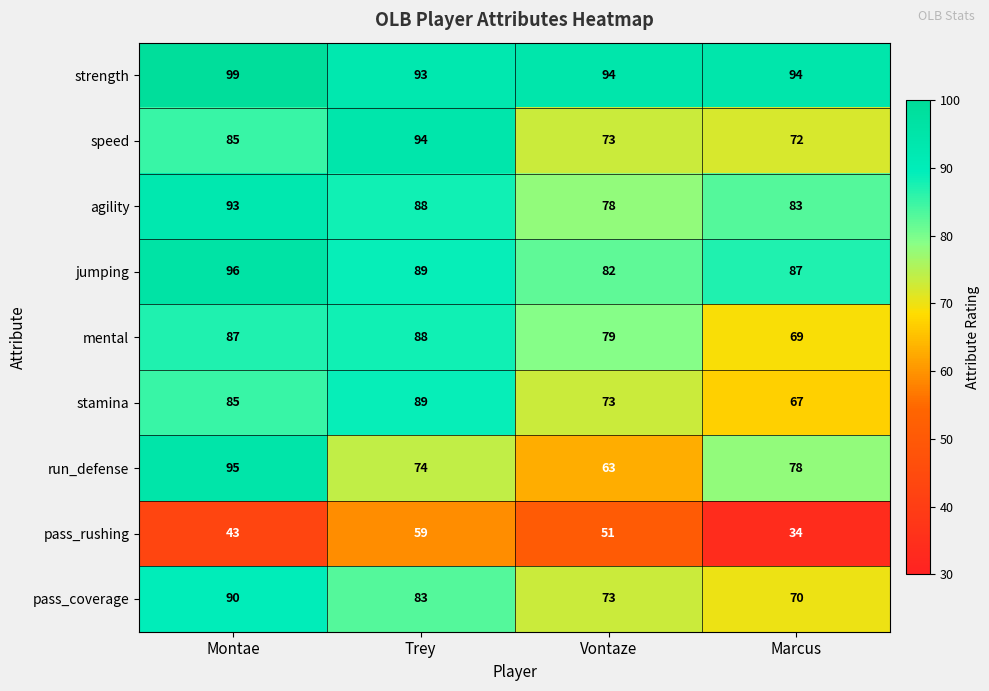

Which series has the largest total across all categories?

strength